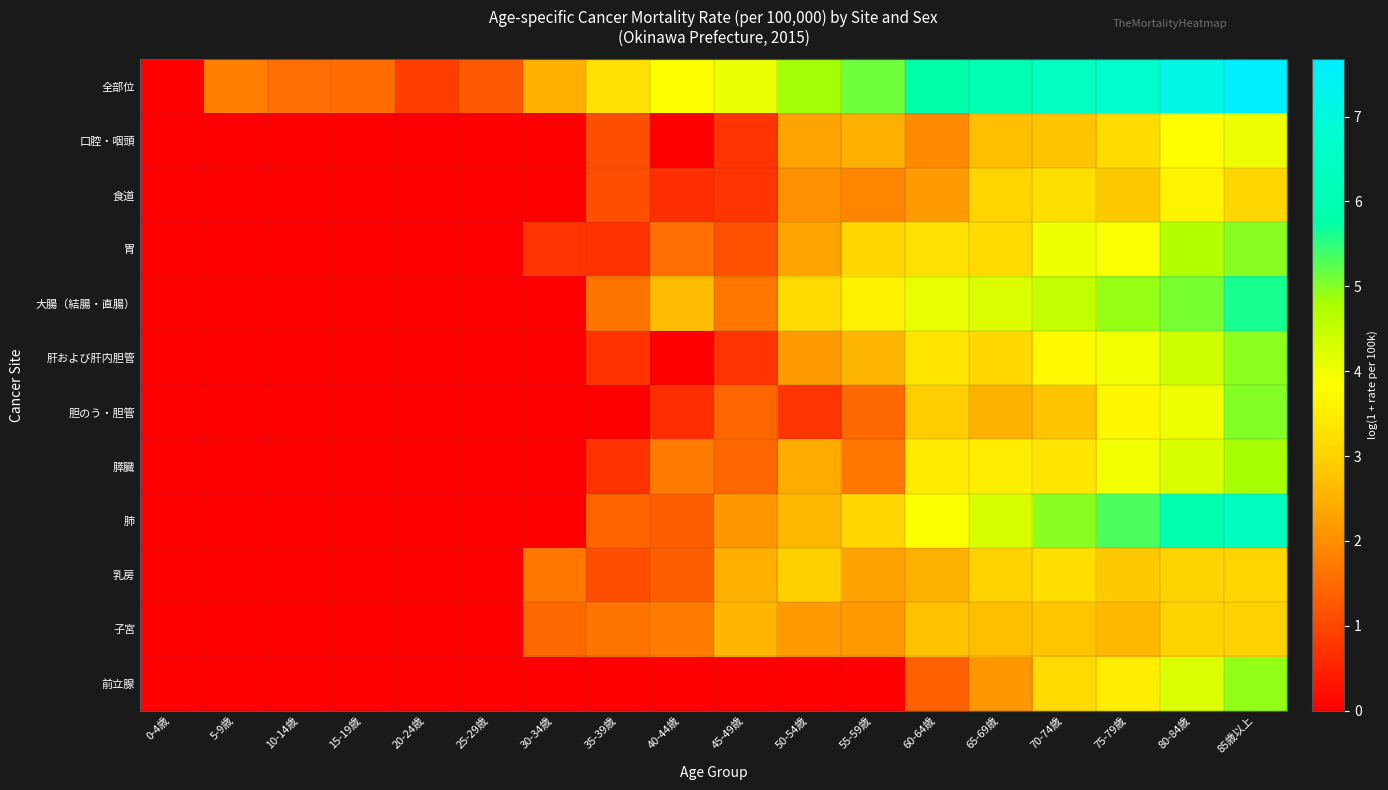

At which category is the sum across all series the highest?

85歳以上